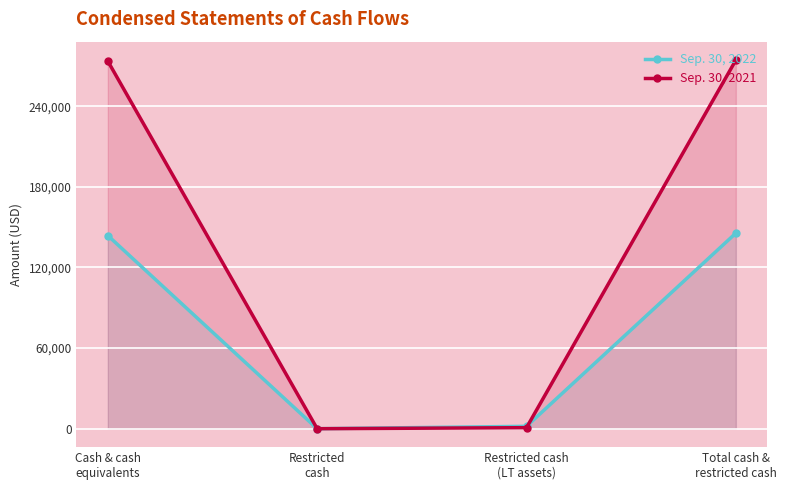

Which series changed the most between Restricted cash
(LT assets) and Total cash &
restricted cash?

Sep. 30, 2021